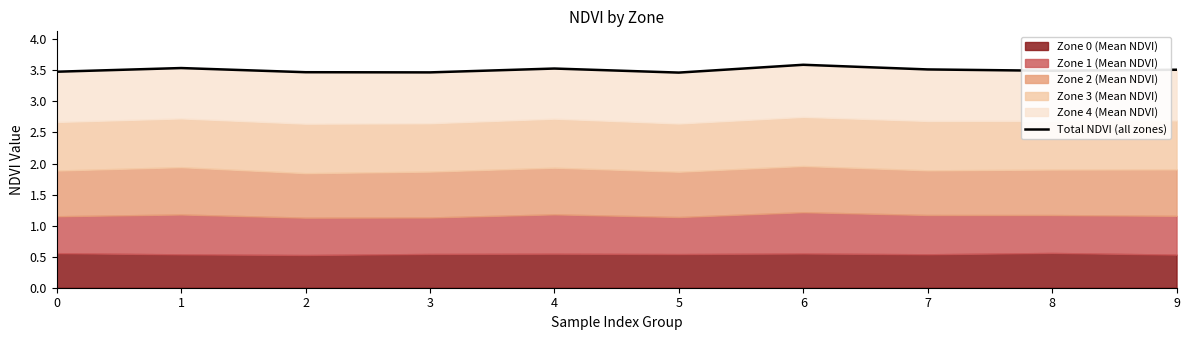

How many data points does each series have?

10